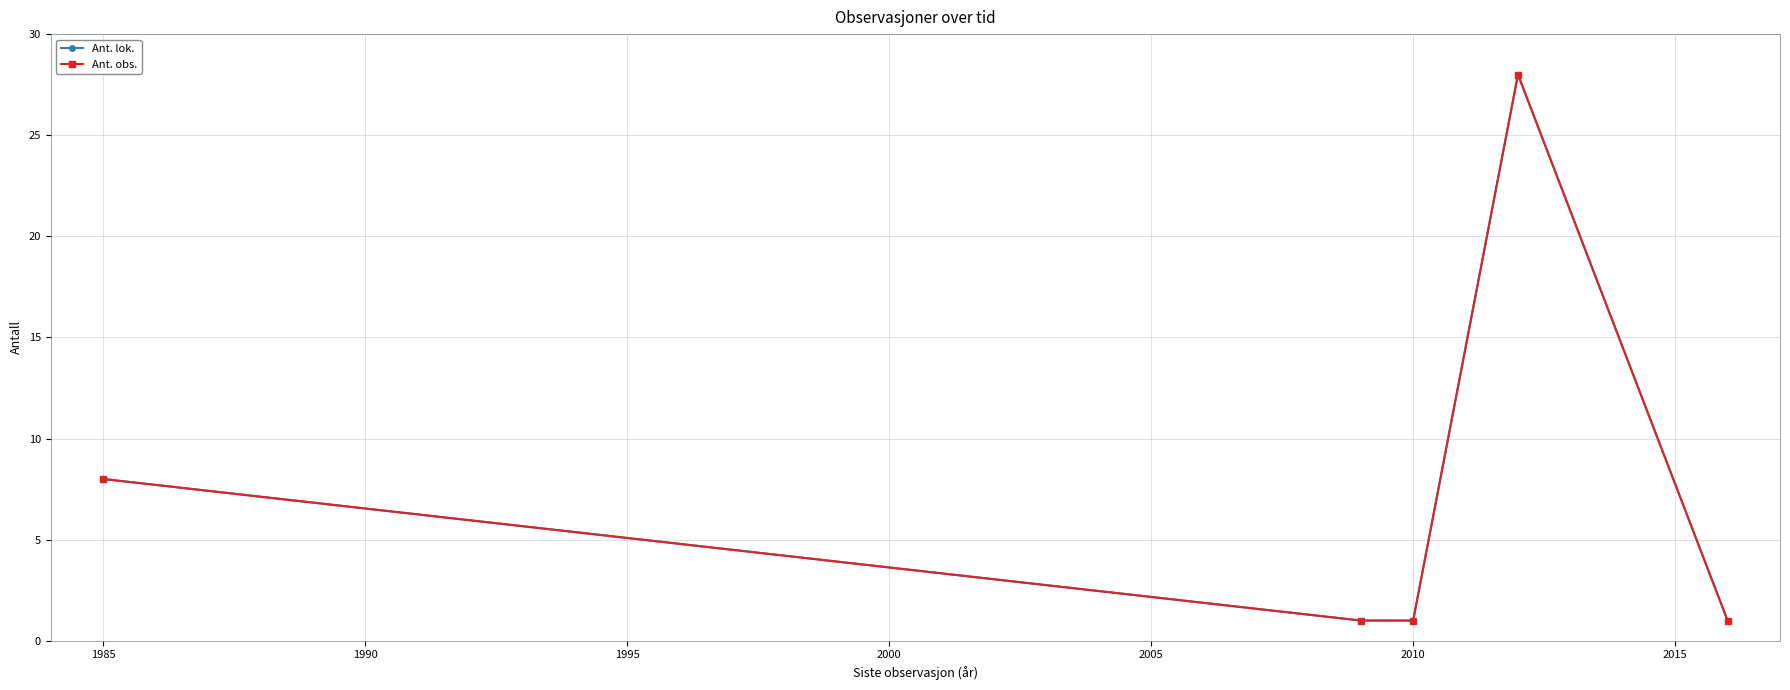

True or false: Ant. lok. and Ant. obs. cross at least once.

False